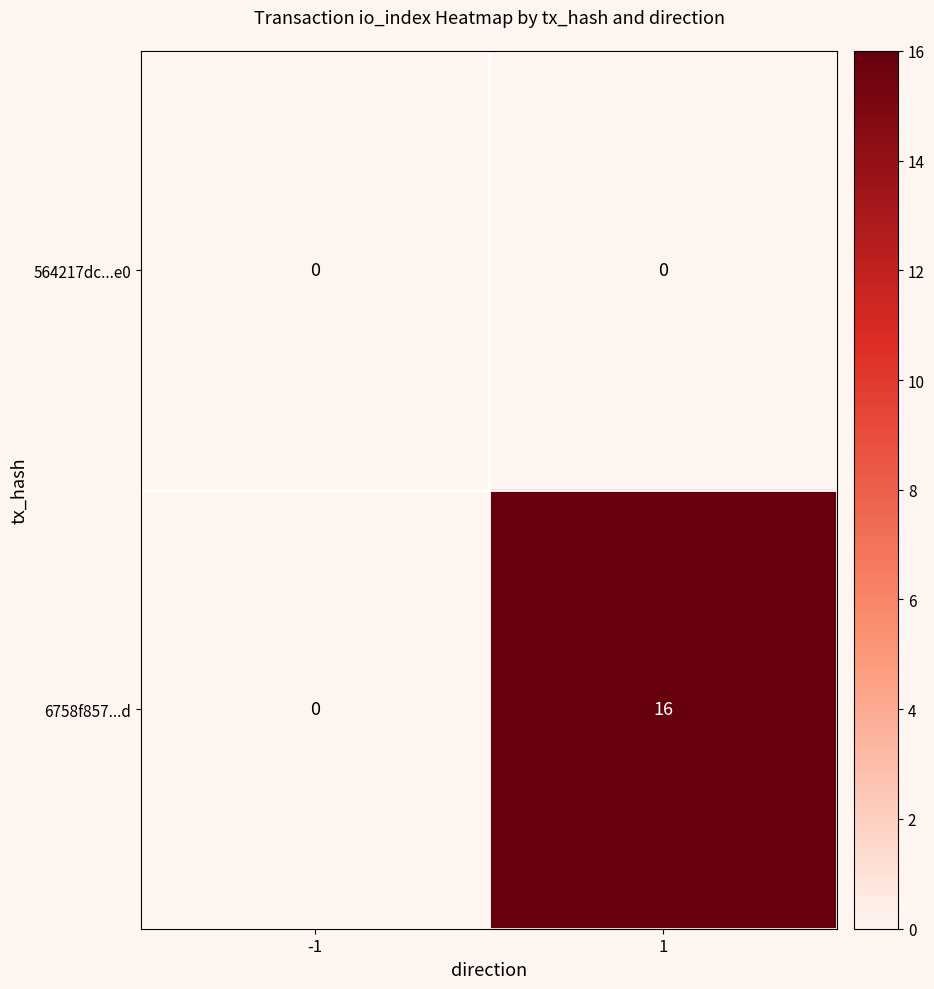

Rank the series by their maximum value, from highest to lowest.

6758f857...d, 564217dc...e0